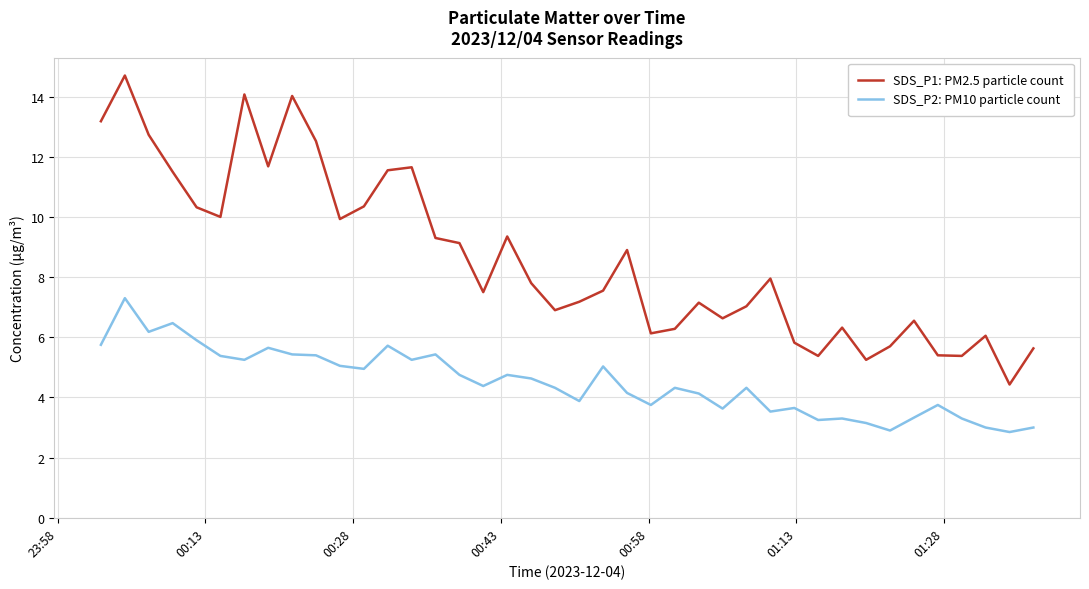

True or false: SDS_P2: PM10 particle count and SDS_P1: PM2.5 particle count cross at least once.

False